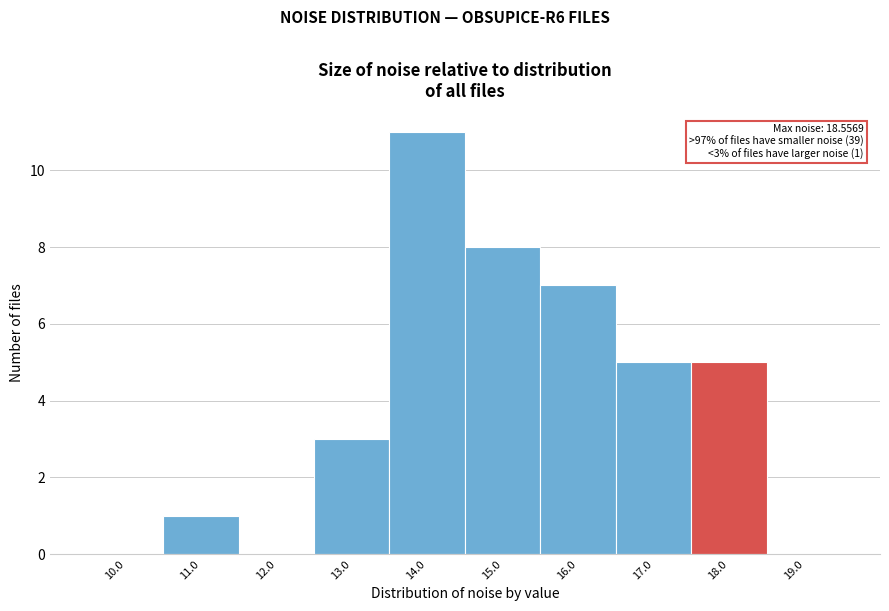

Reading left to right, what are all the values shown in this chart?

10.0=0	11.0=1	12.0=0	13.0=3	14.0=11	15.0=8	16.0=7	17.0=5	18.0=5	19.0=0